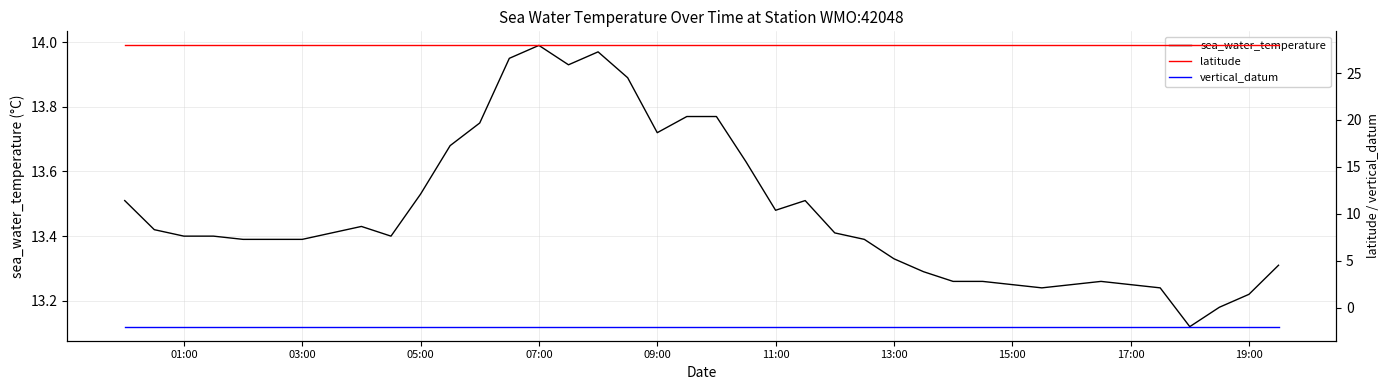

At which label does sea_water_temperature reach its peak?

07:00